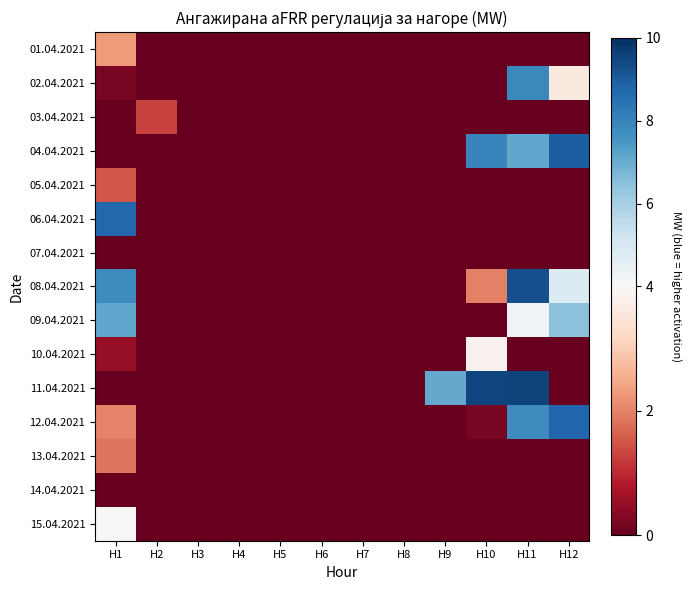

Which category has the highest value across all series?

H11